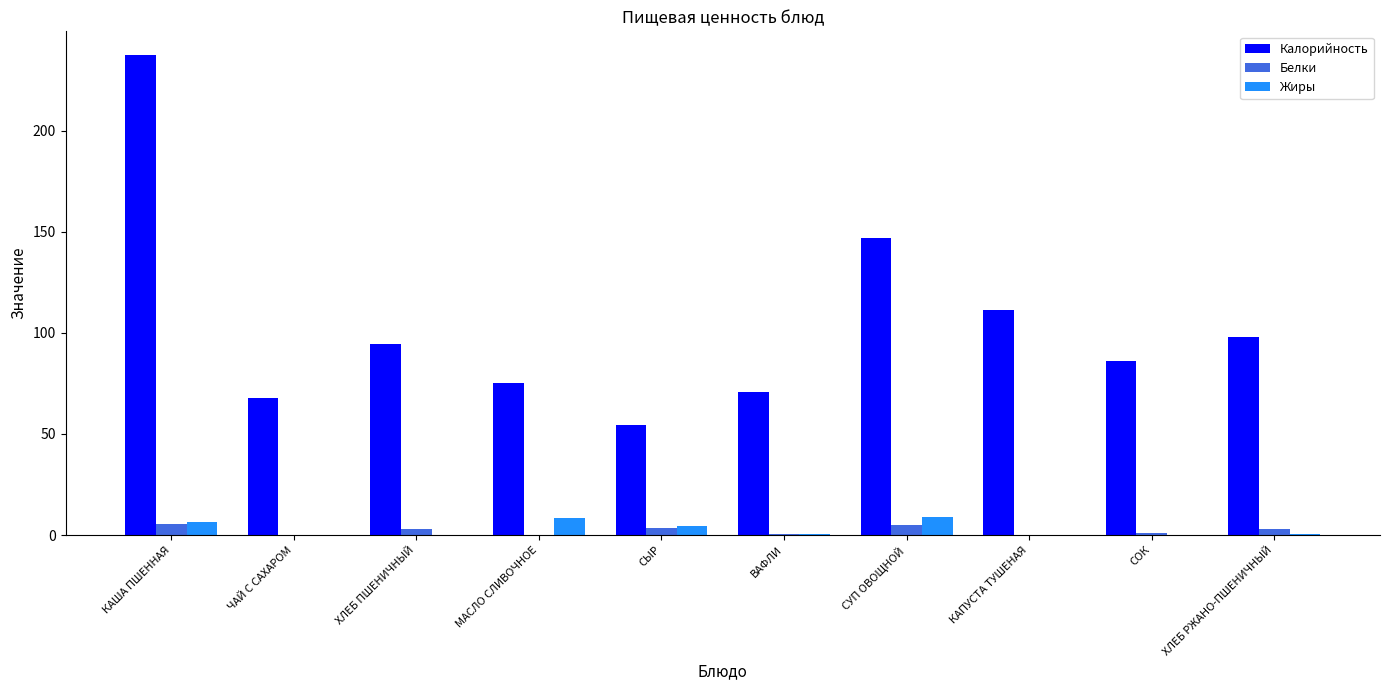

How many groups of bars are there?

10